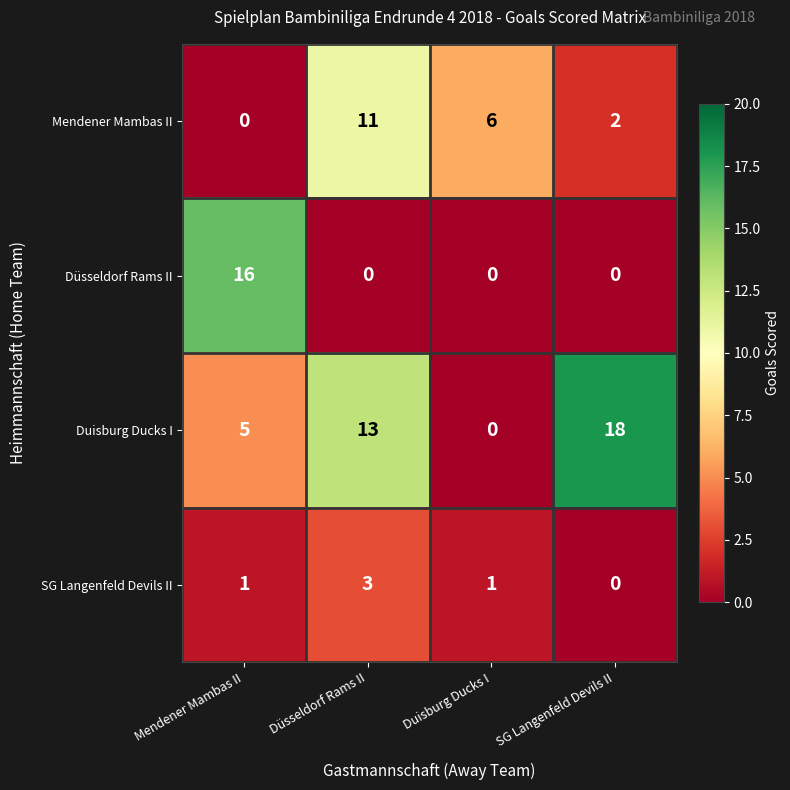

Between Düsseldorf Rams II and Duisburg Ducks I, which series saw the biggest shift?

Duisburg Ducks I